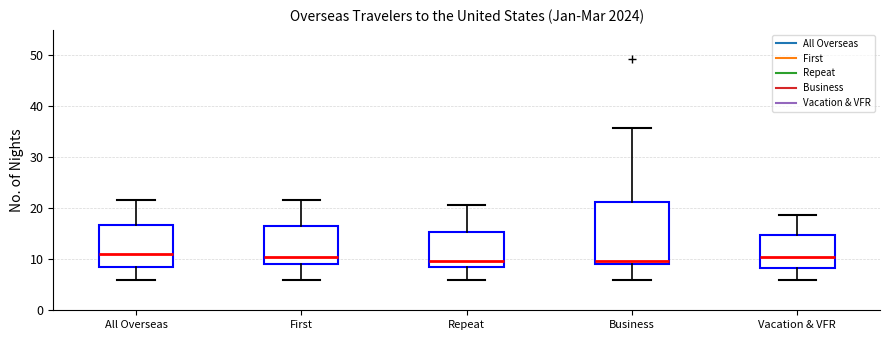

Reading left to right, read every box against the y-axis: the position of its median line, the range the box covers, and the ends of its whiskers. The values are not printed on the chart, so give them approximately, as read against the axis.

All Overseas: median 11, box 9 to 17, whiskers 6 to 22
First: median 11, box 9 to 17, whiskers 6 to 22
Repeat: median 10, box 8 to 15, whiskers 6 to 21
Business: median 10, box 9 to 21, whiskers 6 to 36
Vacation & VFR: median 11, box 8 to 15, whiskers 6 to 19